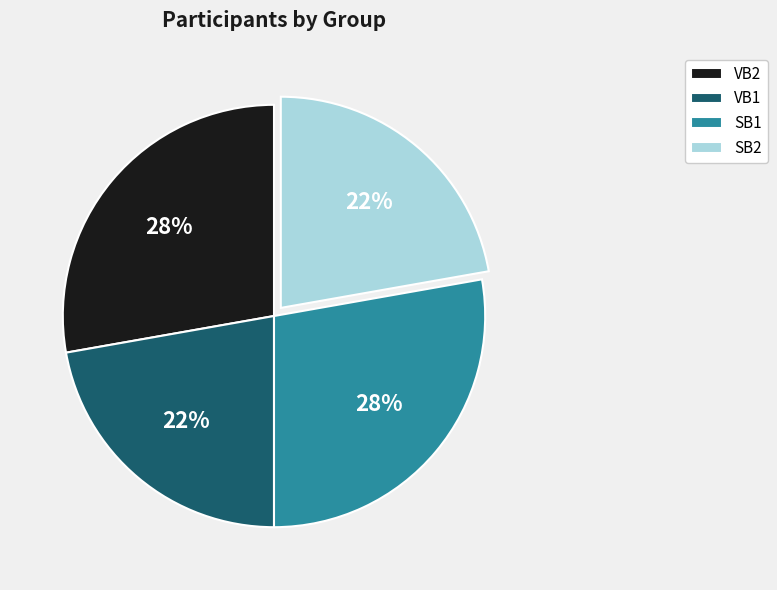

Is it true that SB2 is 22% of the pie?

True